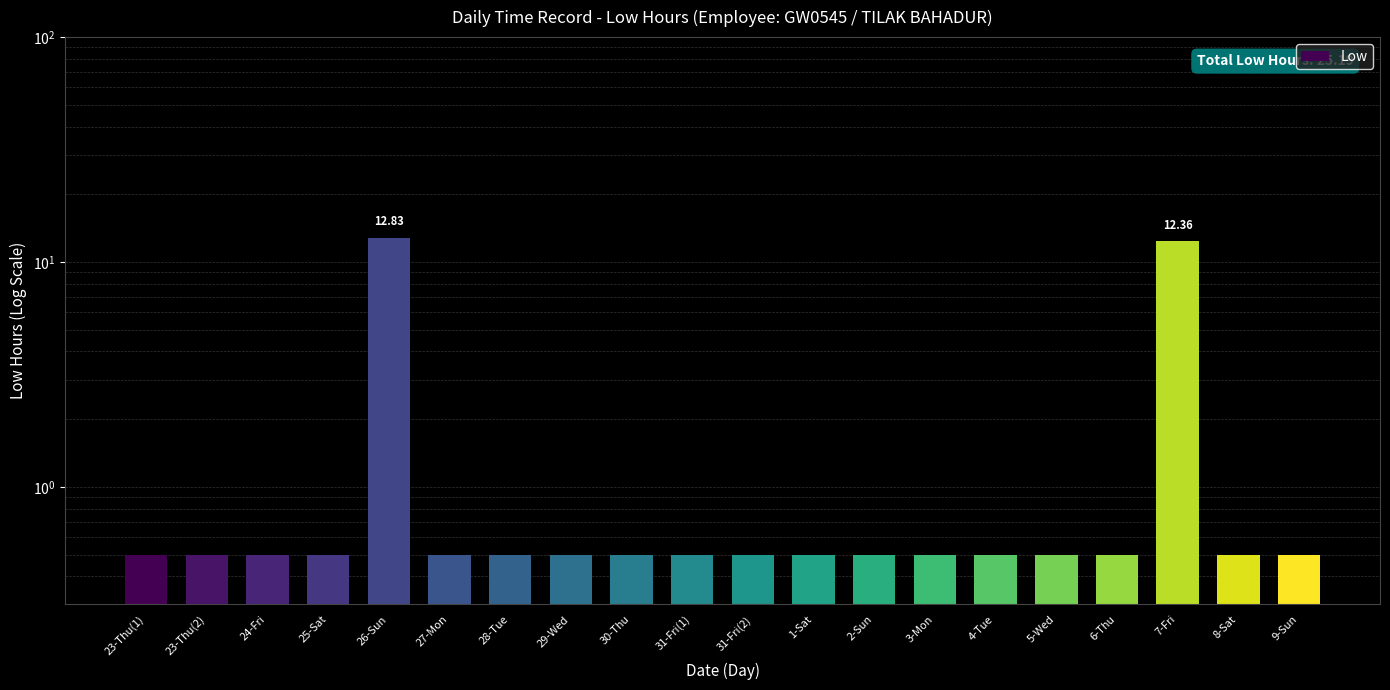

What is the sum of the values at 31-Fri(2) and 5-Wed?

1.0